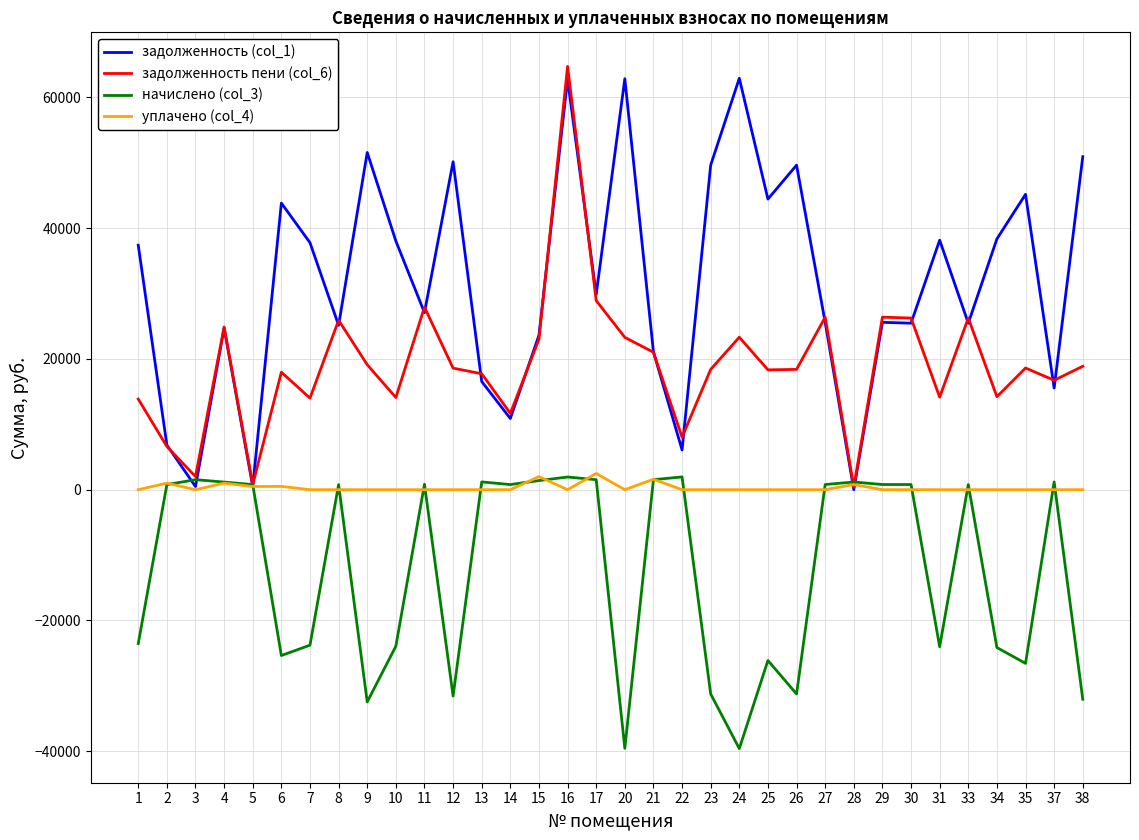

List the series in order of their overall mean, lowest first.

начислено (col_3), уплачено (col_4), задолженность пени (col_6), задолженность (col_1)